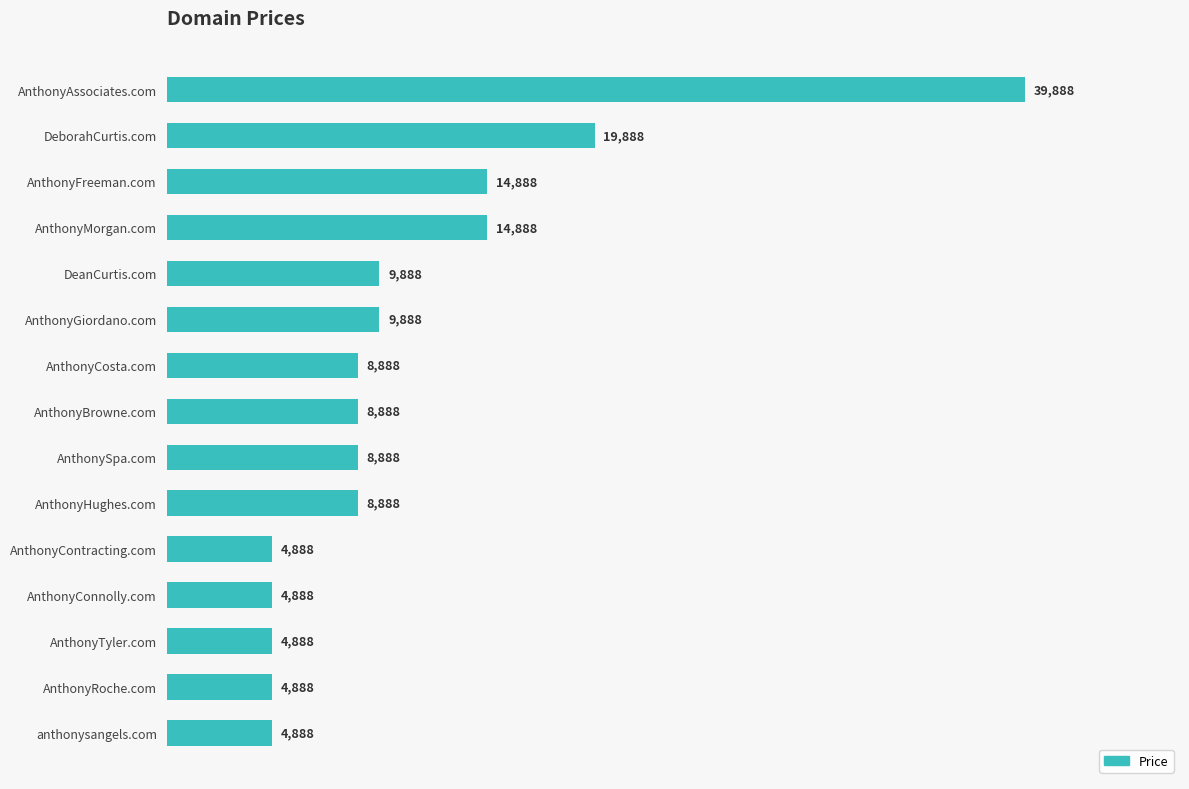

Which has a higher value, anthonysangels.com or AnthonyMorgan.com?

AnthonyMorgan.com